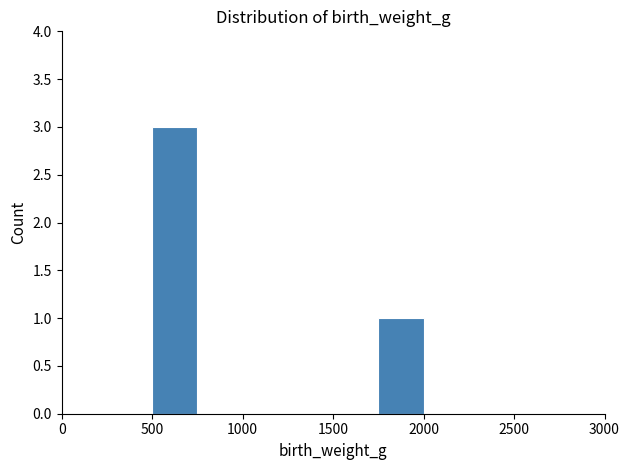

Reading left to right, transcribe this chart: for each bar, give the range it covers on the x-axis and its height. The values are not printed on the chart, so give them approximately, as read against the axis.

0 to 250: 0
250 to 500: 0
500 to 750: 3
750 to 1000: 0
1000 to 1250: 0
1250 to 1500: 0
1500 to 1750: 0
1750 to 2000: 1
2000 to 2250: 0
2250 to 2500: 0
2500 to 2750: 0
2750 to 3000: 0